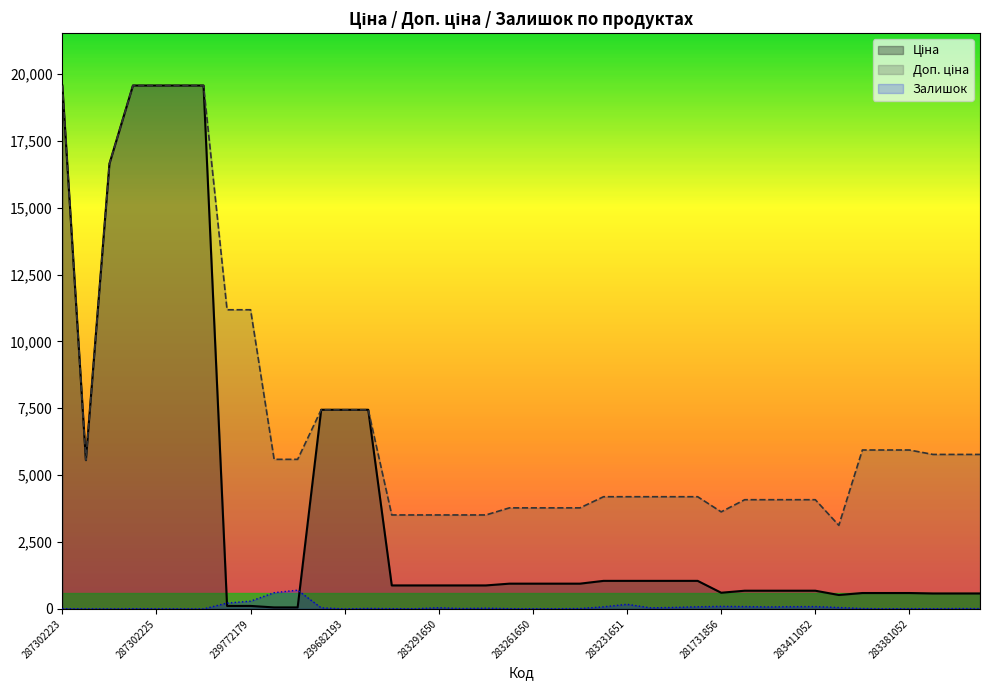

At which category does Залишок reach its first local peak?

287302226